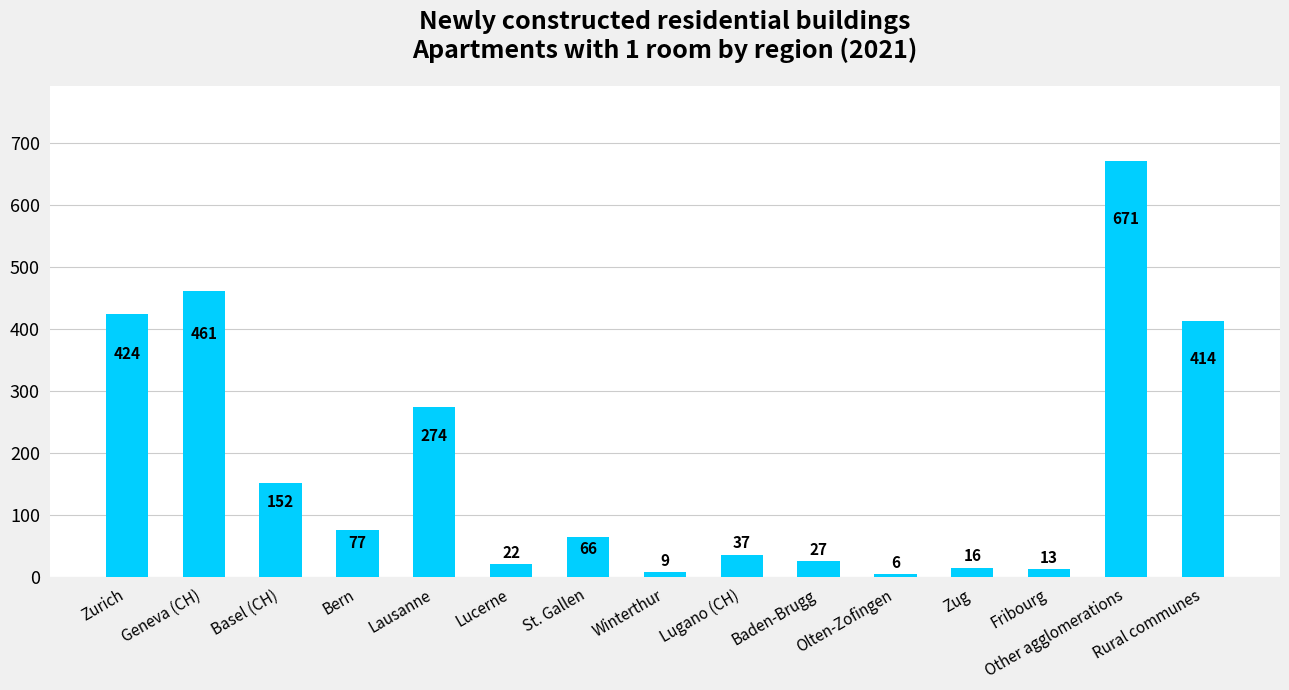

Are the bars grouped side by side (vs. stacked)?

No